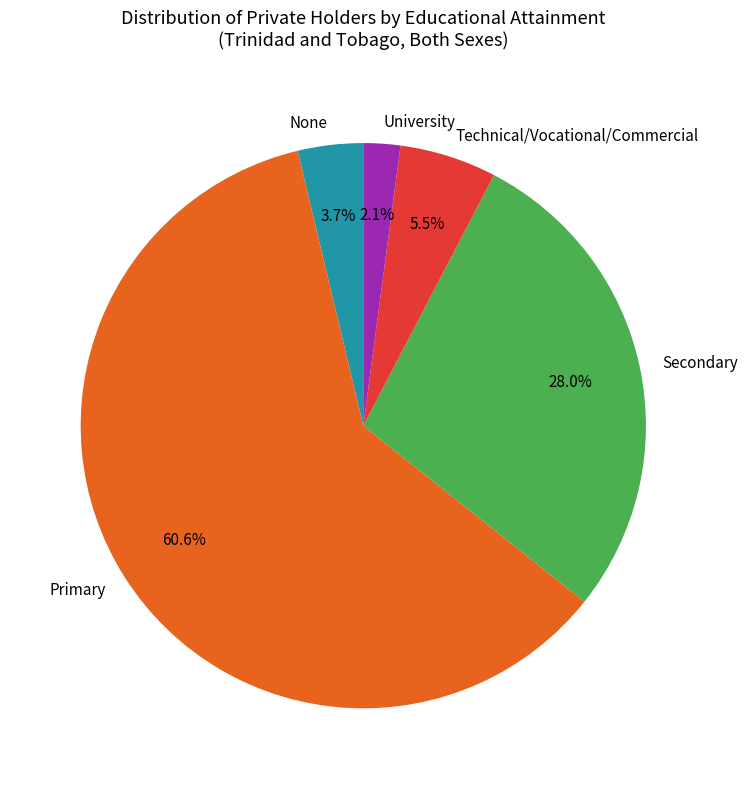

Which slice is the largest?

Primary